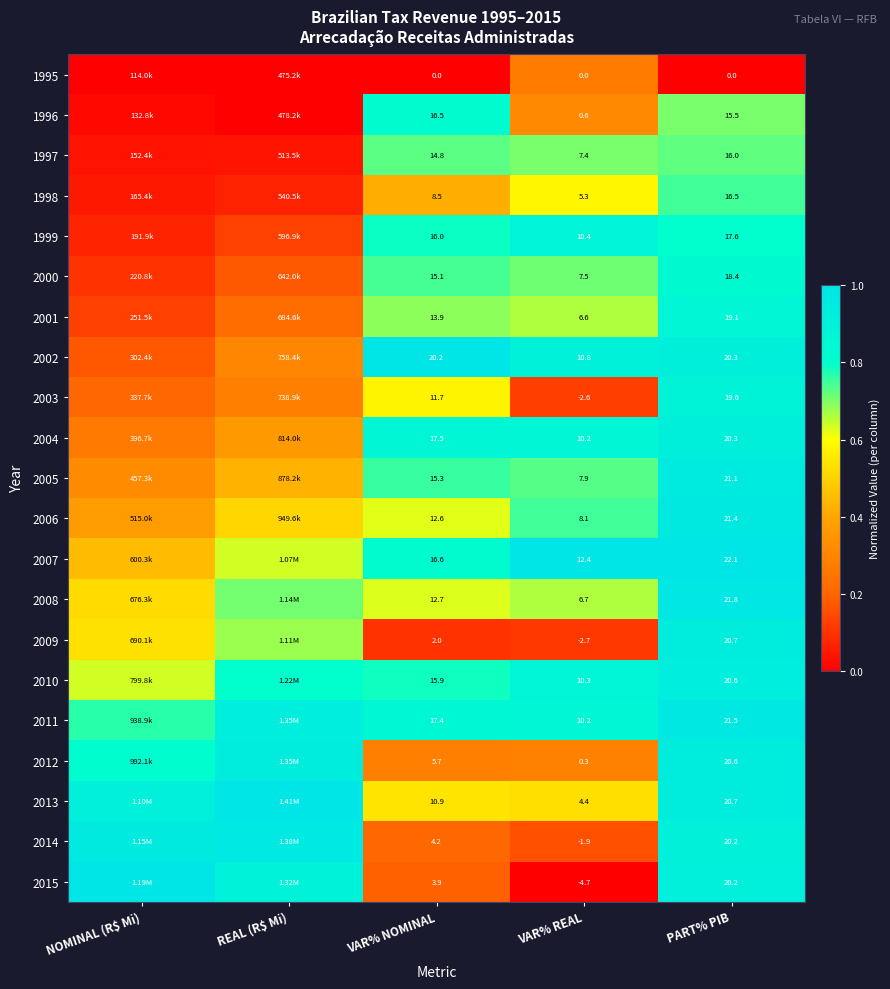

Is the value of 2012 at VAR% REAL greater than the value of 2005 at VAR% REAL?

No